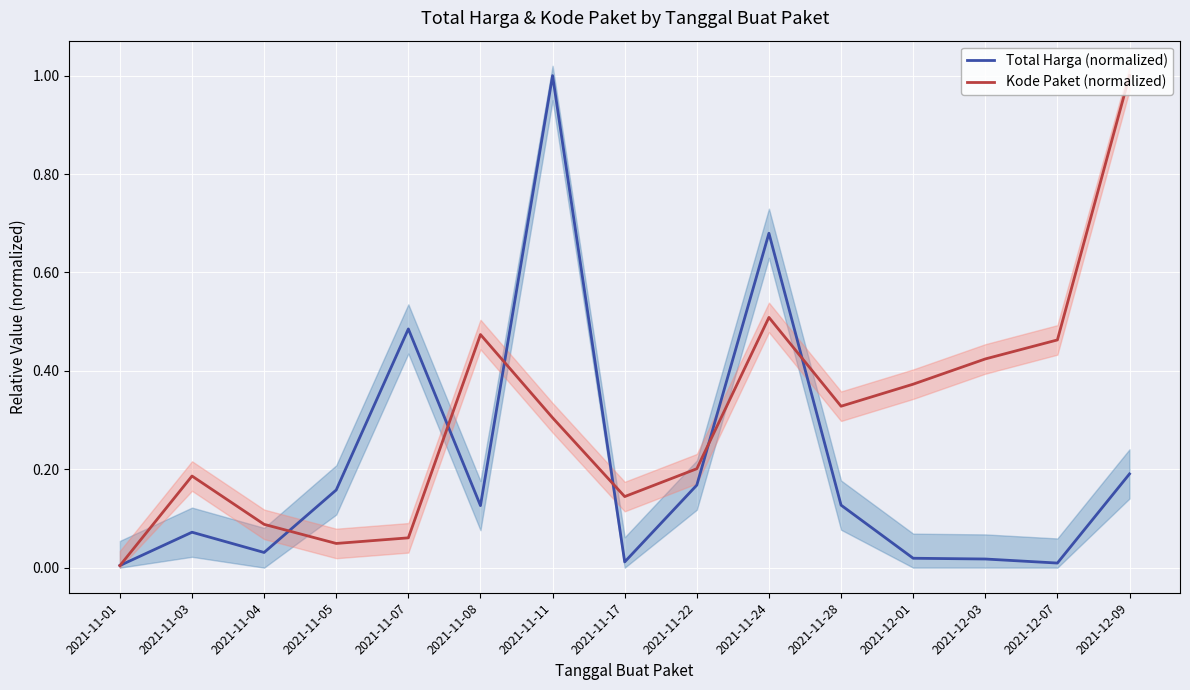

What is the maximum value for Total Harga (normalized)?

1.0